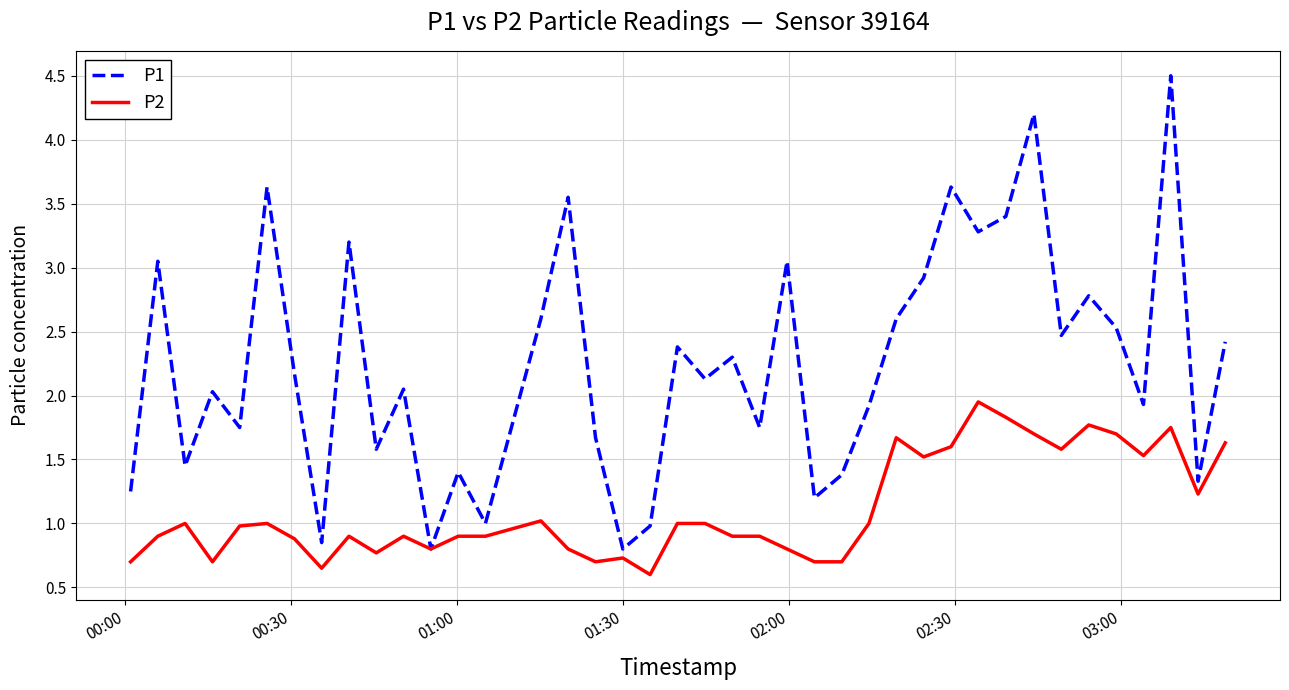

How many lines are shown in the chart?

2